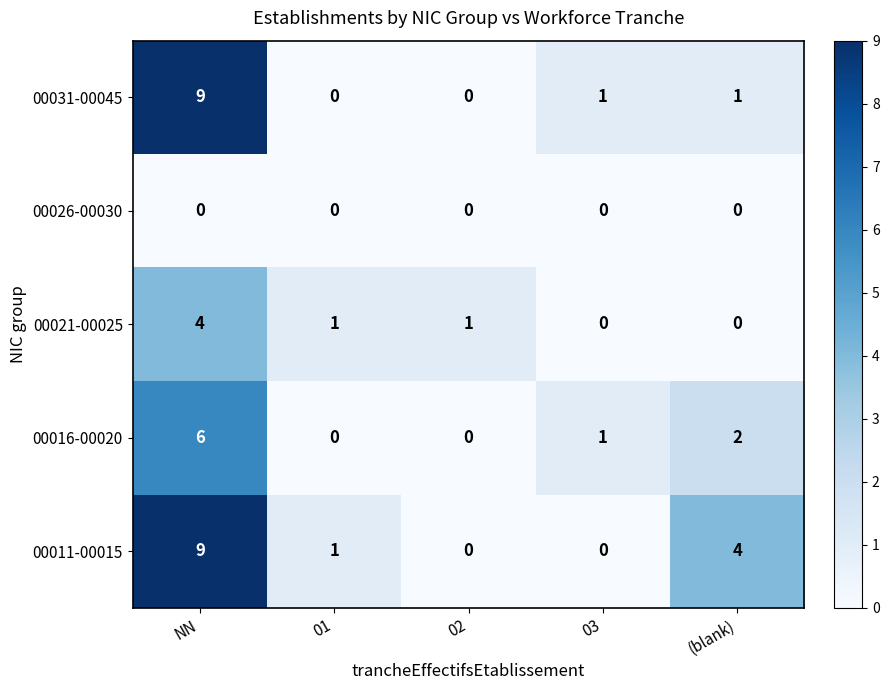

What is the difference between the highest and lowest values at NN?

9